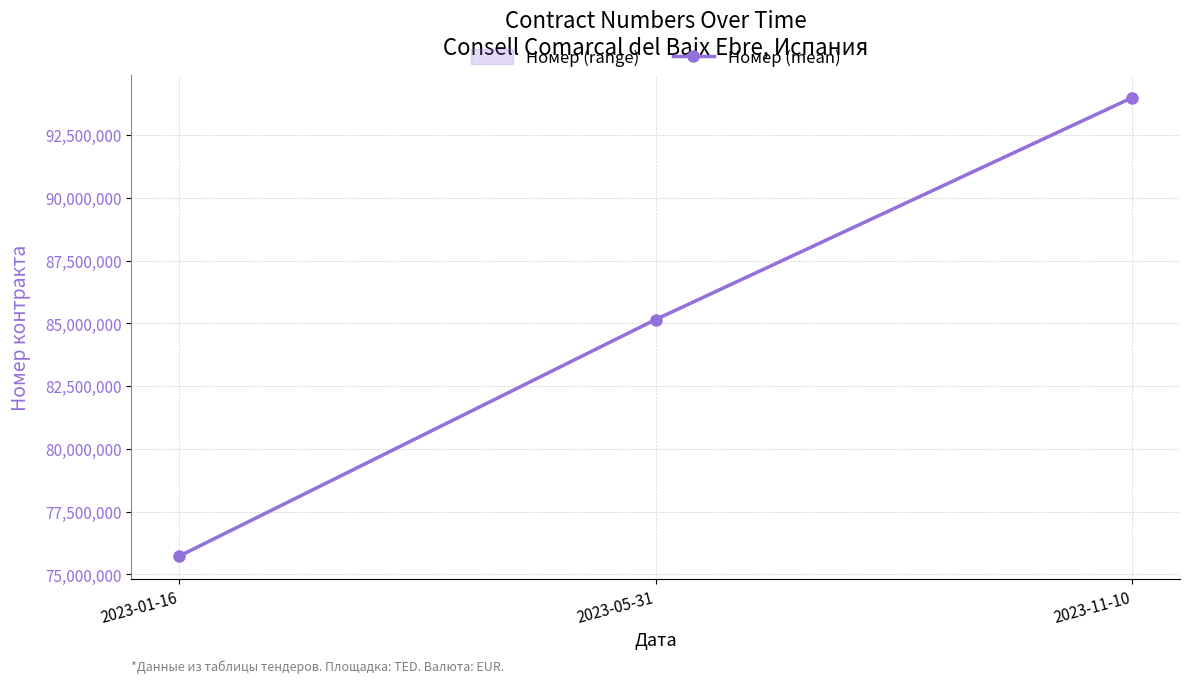

Rank the categories by value from highest to lowest.

2023-11-10, 2023-05-31, 2023-01-16